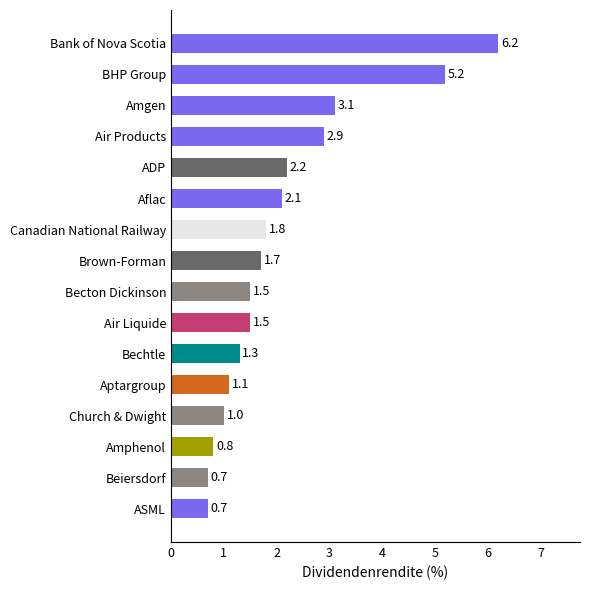

What is the greatest value displayed?

6.2